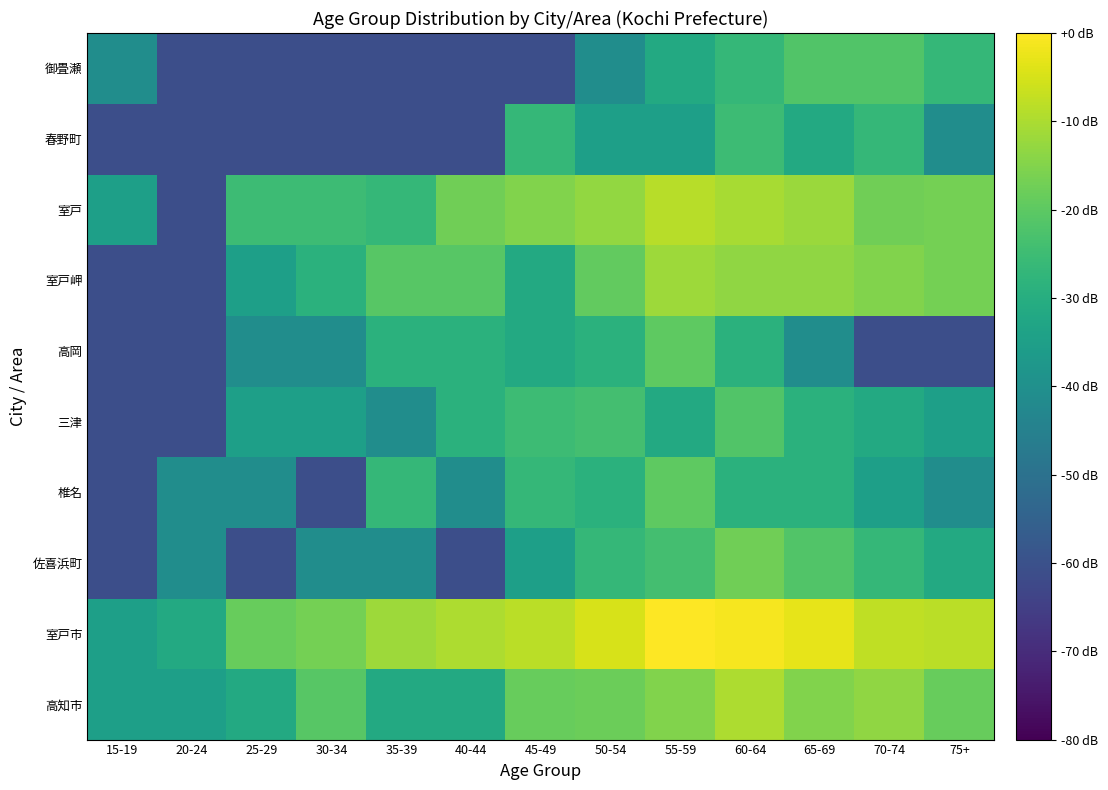

Reading left to right, transcribe all the data shown in this chart.

高知市: 15-19=-34.8	20-24=-34.8	25-29=-31.3	30-34=-20.8	35-39=-31.3	40-44=-31.3	45-49=-18.5	50-54=-17.9	55-59=-15.3	60-64=-9.7	65-69=-15.3	70-74=-13.2	75+=-18.5
室戸市: 15-19=-34.8	20-24=-31.3	25-29=-18.5	30-34=-16.7	35-39=-11.6	40-44=-9.7	45-49=-8.2	50-54=-4.8	55-59=0.0	60-64=-1.0	65-69=-3.1	70-74=-7.6	75+=-8.4
佐喜浜町: 15-19=-60.8	20-24=-40.8	25-29=-60.8	30-34=-40.8	35-39=-40.8	40-44=-60.8	45-49=-34.8	50-54=-26.8	55-59=-23.9	60-64=-17.3	65-69=-21.7	70-74=-26.8	75+=-31.3
椎名: 15-19=-60.8	20-24=-40.8	25-29=-40.8	30-34=-60.8	35-39=-26.8	40-44=-40.8	45-49=-26.8	50-54=-28.8	55-59=-20.0	60-64=-28.8	65-69=-28.8	70-74=-34.8	75+=-40.8
三津: 15-19=-60.8	20-24=-60.8	25-29=-34.8	30-34=-34.8	35-39=-40.8	40-44=-28.8	45-49=-25.3	50-54=-23.9	55-59=-31.3	60-64=-21.7	65-69=-28.8	70-74=-31.3	75+=-34.8
高岡: 15-19=-60.8	20-24=-60.8	25-29=-40.8	30-34=-40.8	35-39=-28.8	40-44=-28.8	45-49=-31.3	50-54=-28.8	55-59=-20.0	60-64=-28.8	65-69=-40.8	70-74=-60.8	75+=-60.8
室戸岬: 15-19=-60.8	20-24=-60.8	25-29=-34.8	30-34=-28.8	35-39=-20.8	40-44=-20.8	45-49=-31.3	50-54=-19.2	55-59=-11.6	60-64=-13.2	65-69=-13.2	70-74=-15.3	75+=-16.7
室戸: 15-19=-34.8	20-24=-60.8	25-29=-25.3	30-34=-25.3	35-39=-26.8	40-44=-17.3	45-49=-15.3	50-54=-12.9	55-59=-8.6	60-64=-10.5	65-69=-11.9	70-74=-17.3	75+=-16.7
春野町: 15-19=-60.8	20-24=-60.8	25-29=-60.8	30-34=-60.8	35-39=-60.8	40-44=-60.8	45-49=-26.8	50-54=-34.8	55-59=-34.8	60-64=-25.3	65-69=-31.3	70-74=-26.8	75+=-40.8
御畳瀬: 15-19=-40.8	20-24=-60.8	25-29=-60.8	30-34=-60.8	35-39=-60.8	40-44=-60.8	45-49=-60.8	50-54=-40.8	55-59=-31.3	60-64=-26.8	65-69=-21.7	70-74=-21.7	75+=-26.8